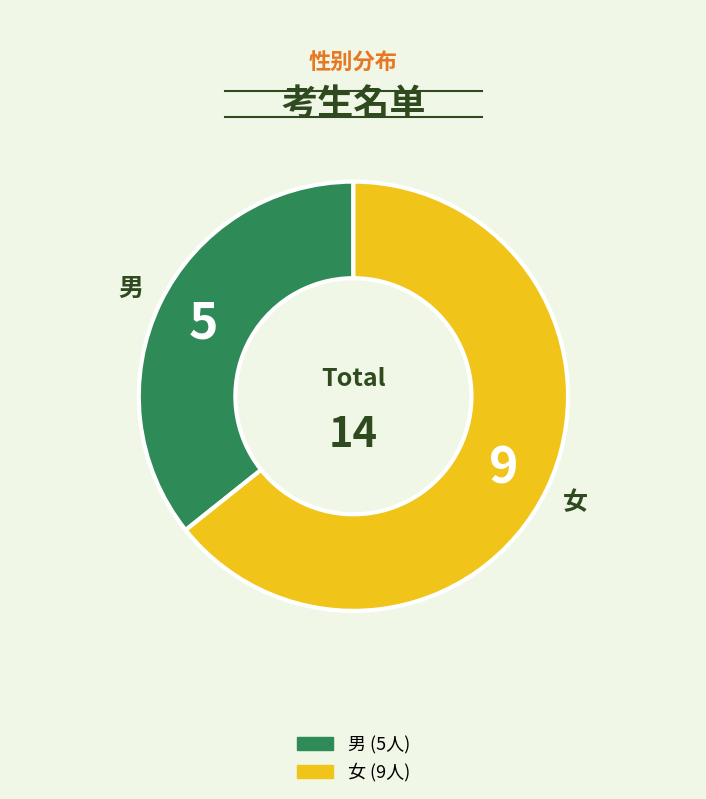

Combined, do 男 and 女 account for over 50%?

Yes